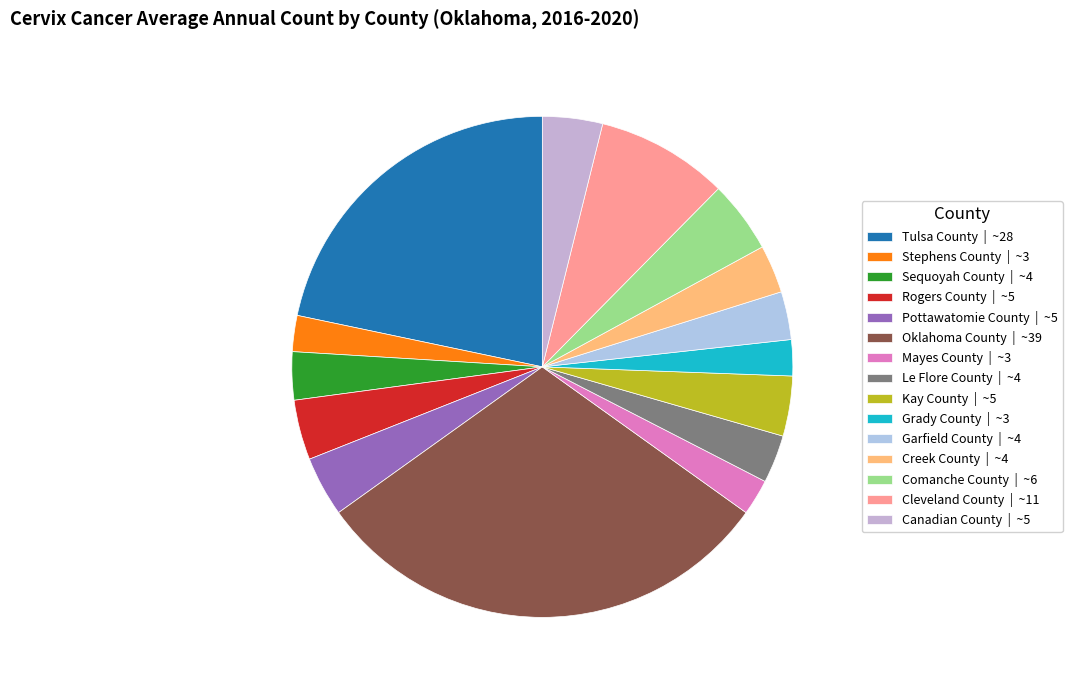

How many segments does this pie chart have?

15